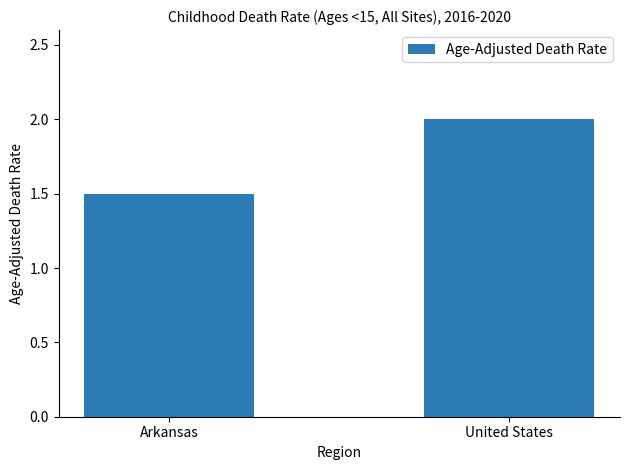

Count the values in the range 1 to 2.

2